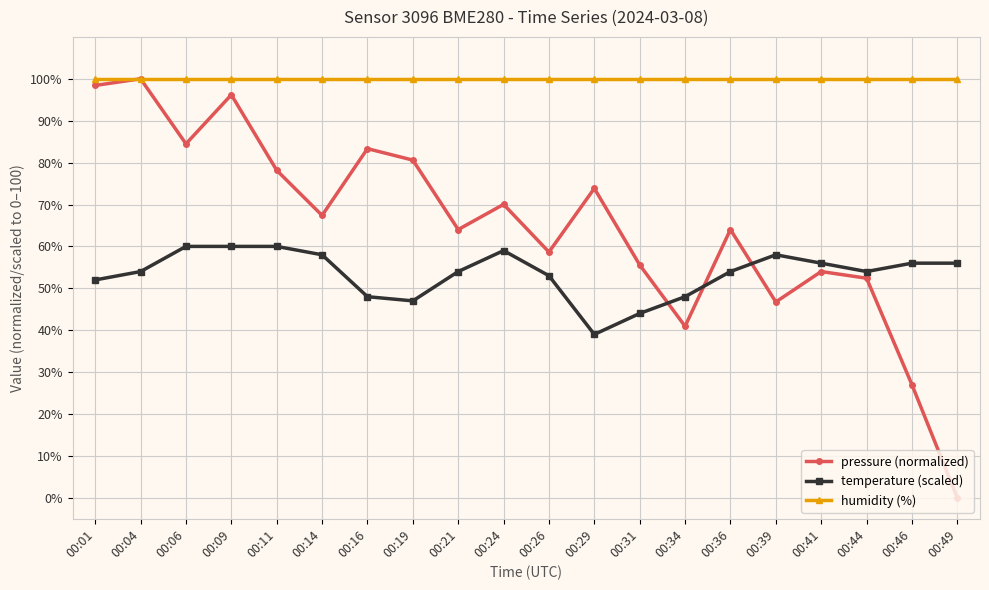

Rank the series by their average value, from lowest to highest.

temperature (scaled), pressure (normalized), humidity (%)